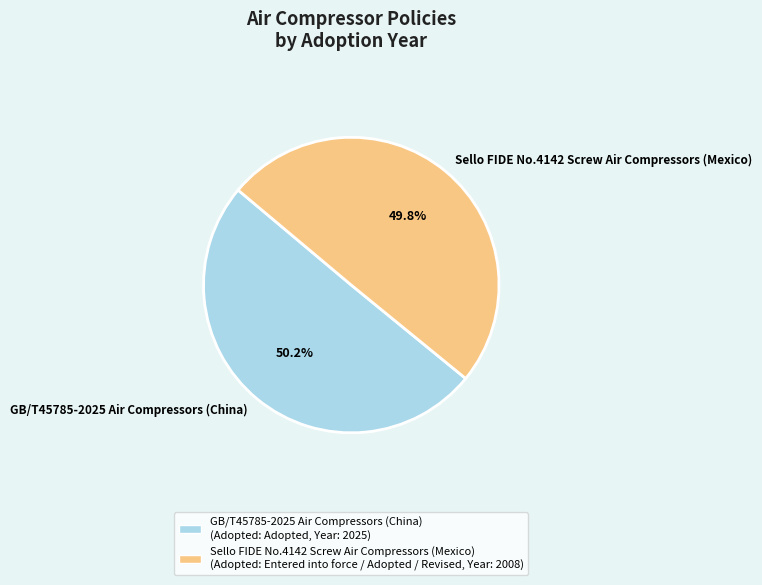

Approximately how many times larger is the value at Sello FIDE No.4142 Screw Air Compressors (Mexico) compared to GB/T45785-2025 Air Compressors (China)?

1.0